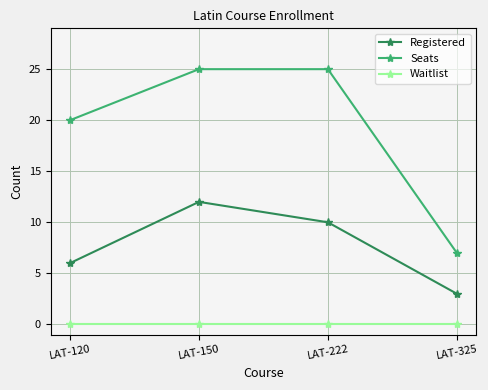

Reading left to right, transcribe all the data shown in this chart.

Registered: 6	12	10	3
Seats: 20	25	25	7
Waitlist: 0	0	0	0